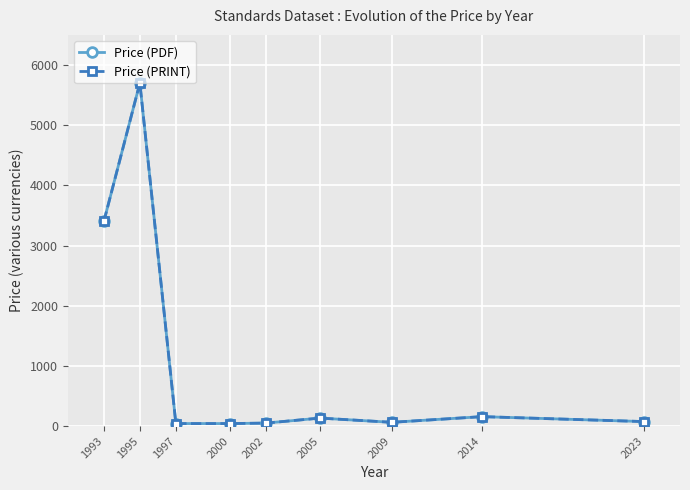

True or false: Price (PRINT) and Price (PDF) intersect in this chart.

False